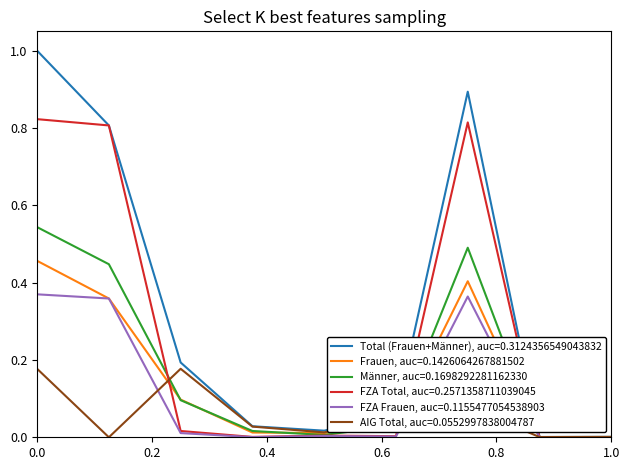

Which series has the widest spread of values?

Total (Frauen+Männer), auc=0.3124356549043832